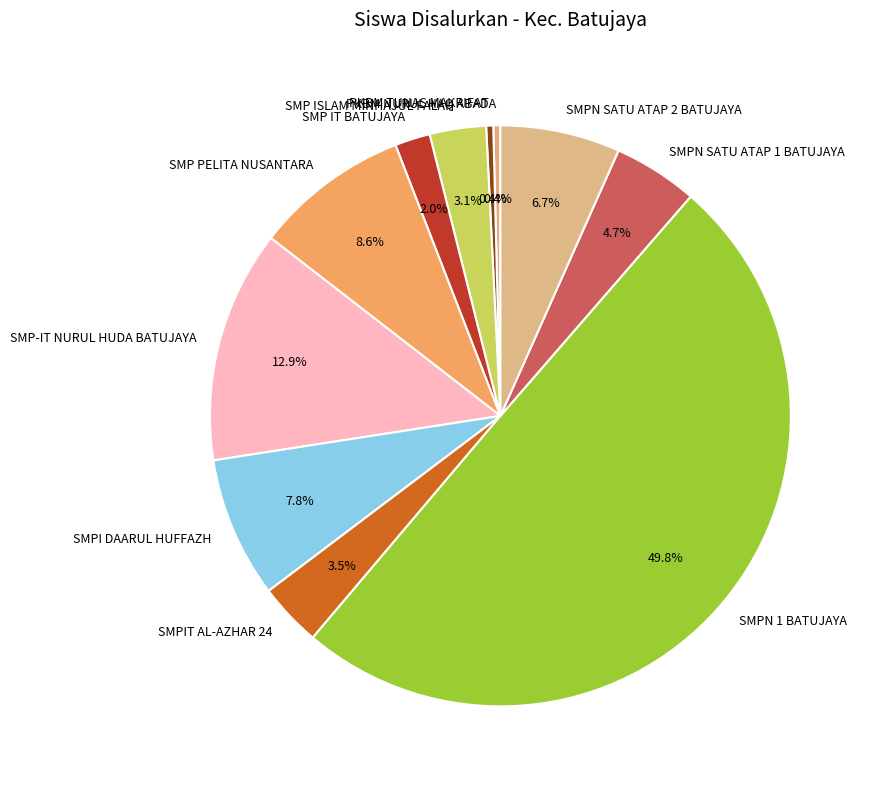

Do SMPI DAARUL HUFFAZH and SMPN SATU ATAP 1 BATUJAYA together represent more than half of the pie?

No